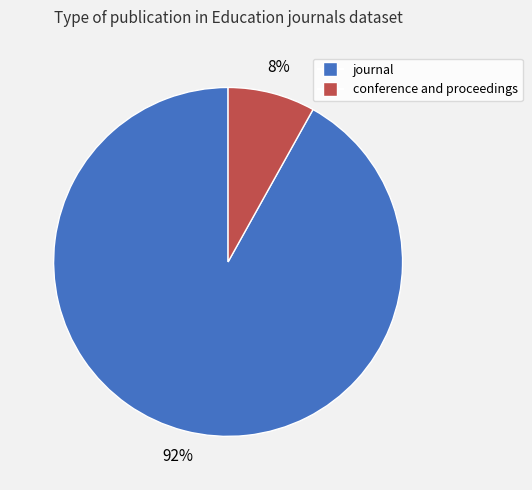

The conference and proceedings slice represents 14% of the pie. True or false?

False